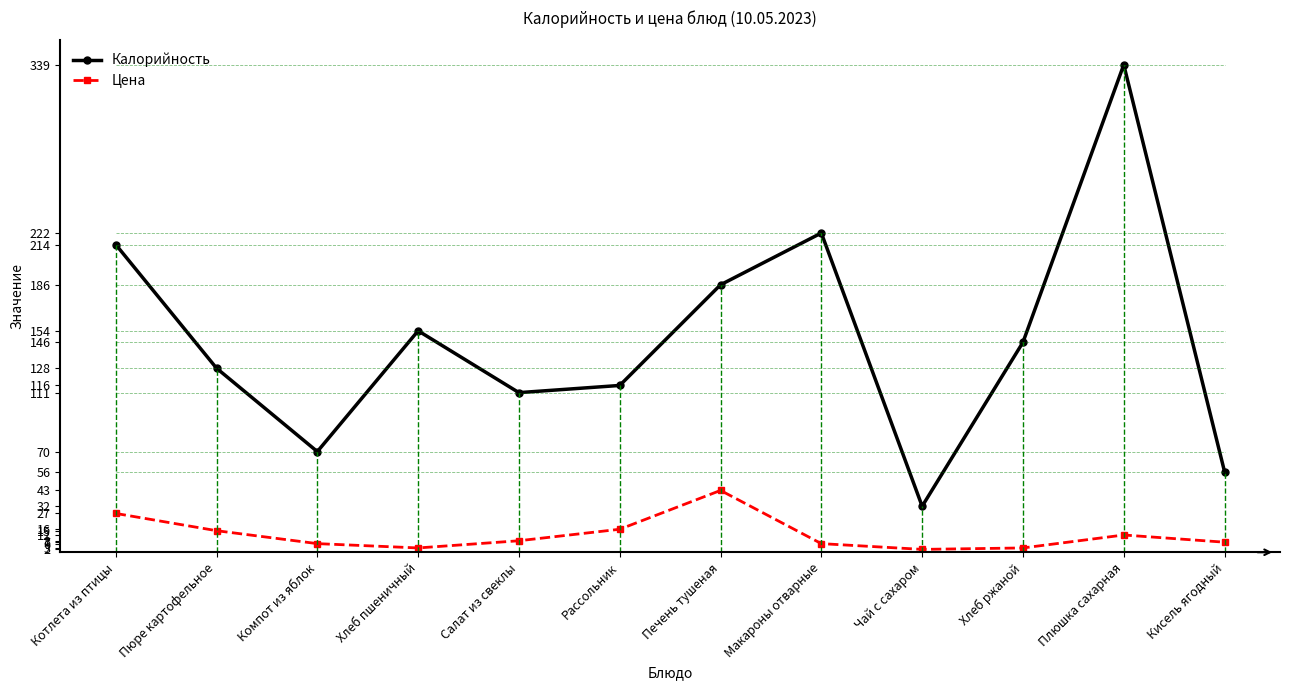

How many interior local valleys does the Калорийность series have?

3